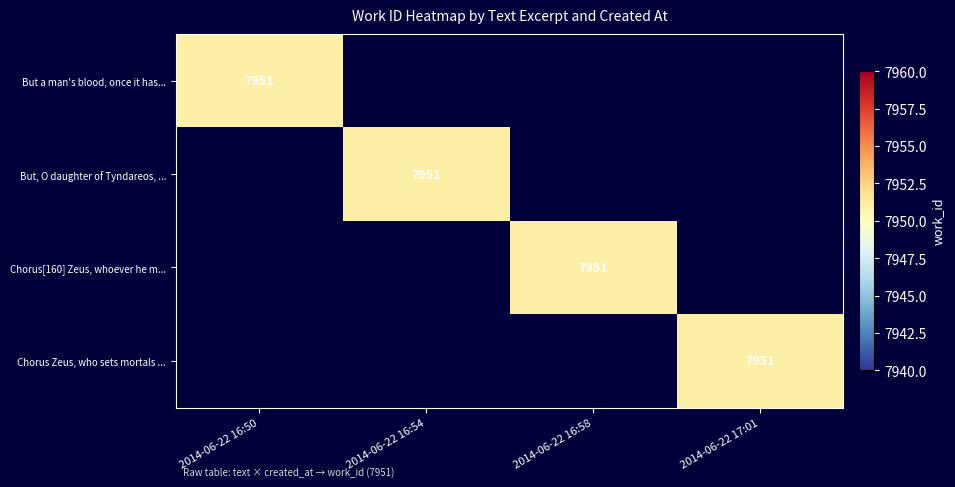

The value of But a man's blood, once it has... at 2014-06-22 16:50 is 7951. True or false?

True